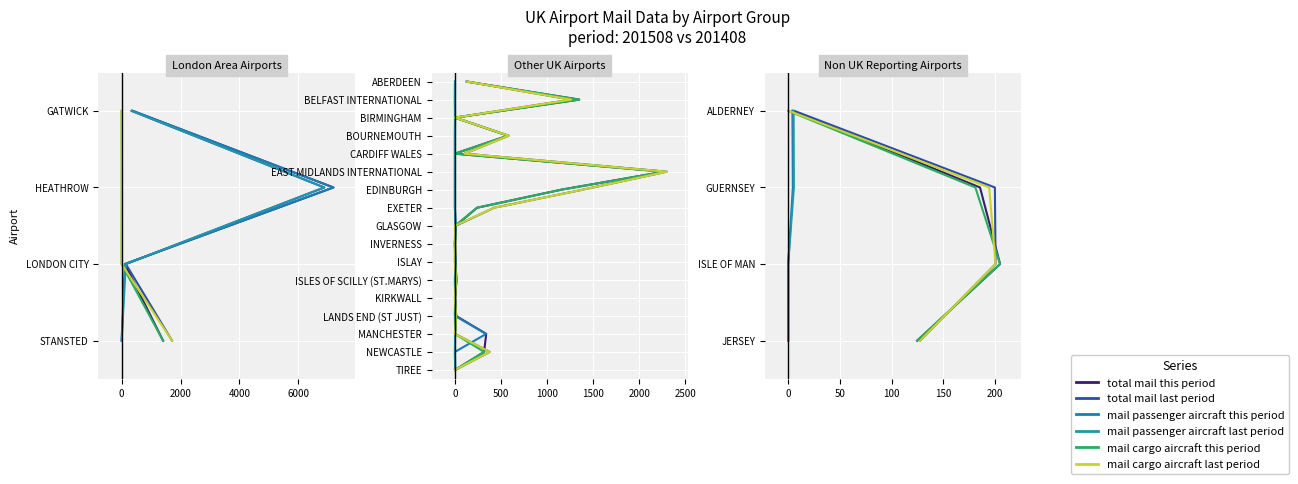

What are all the series names shown in the legend?

total mail this period, total mail last period, mail passenger aircraft this period, mail passenger aircraft last period, mail cargo aircraft this period, mail cargo aircraft last period